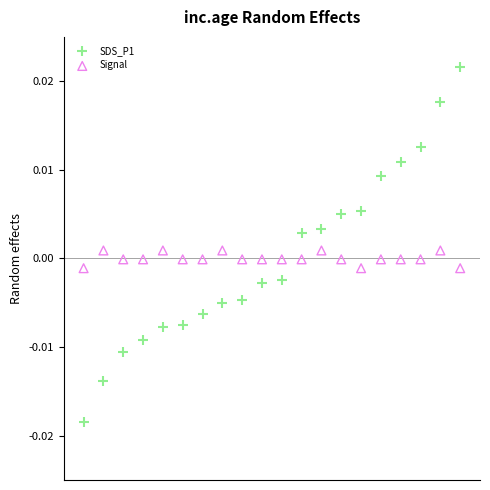

Across all data points, what is the range of X values (max minus min)?

19.0